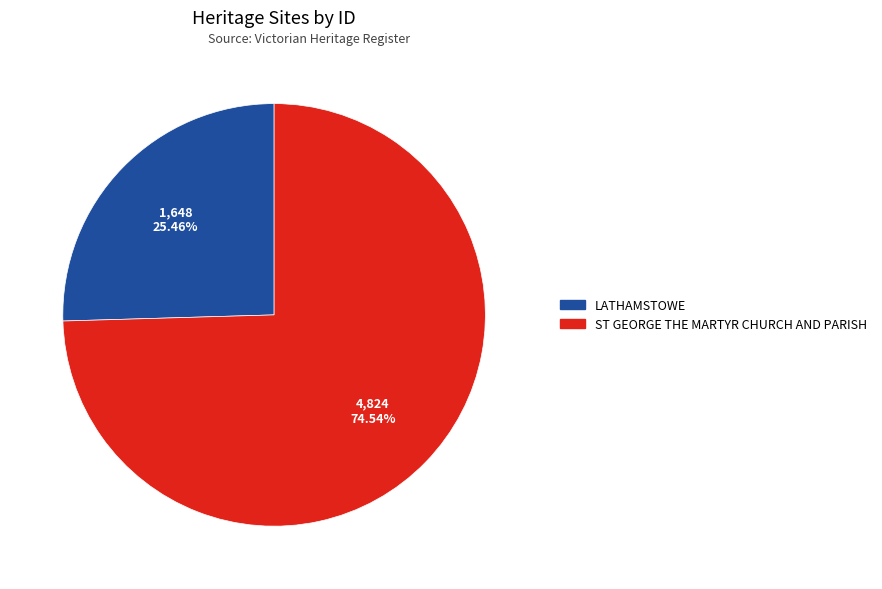

Which category has the smallest portion of the pie?

LATHAMSTOWE